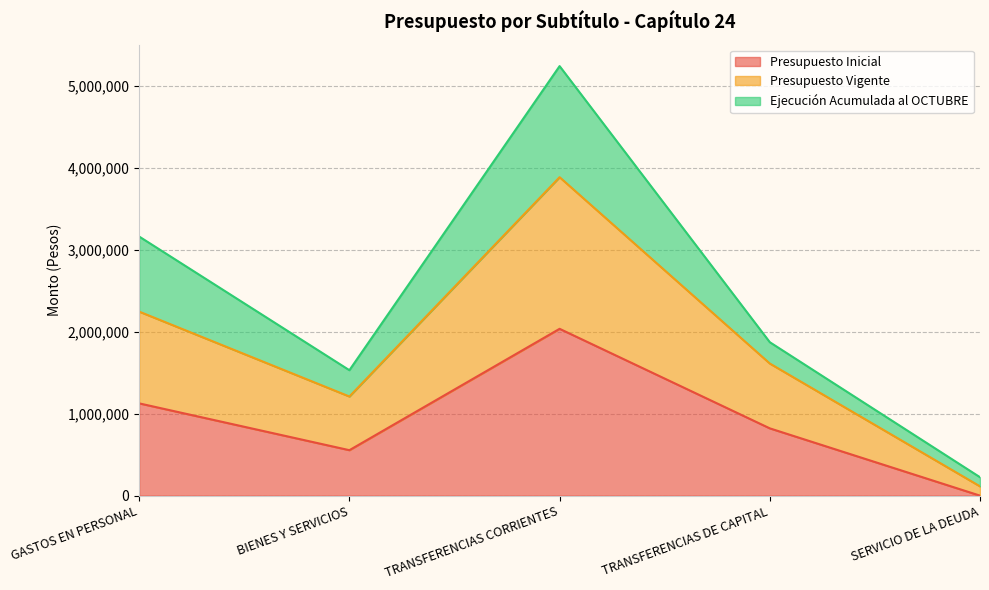

Which label corresponds to the smallest value in the chart?

SERVICIO DE LA DEUDA